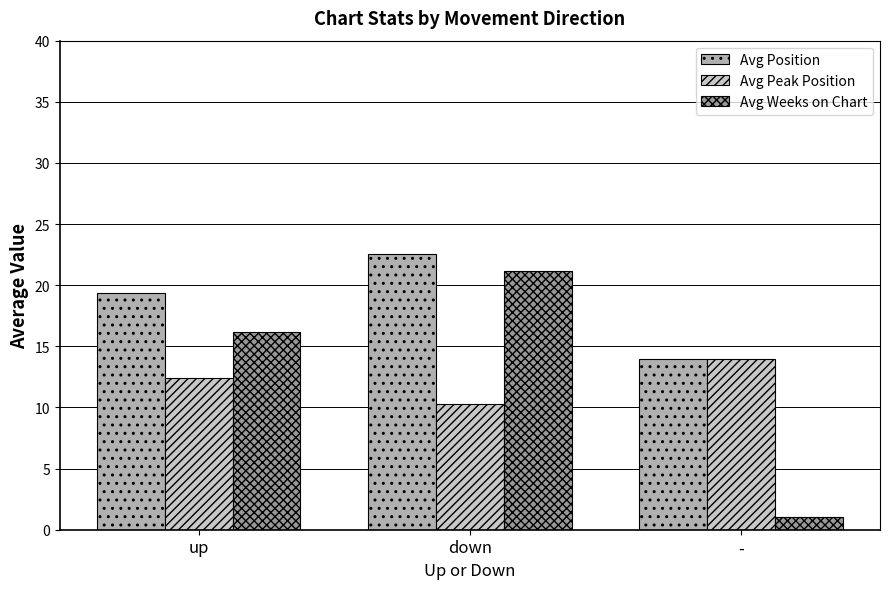

What is the average value of the Avg Peak Position series?

12.2